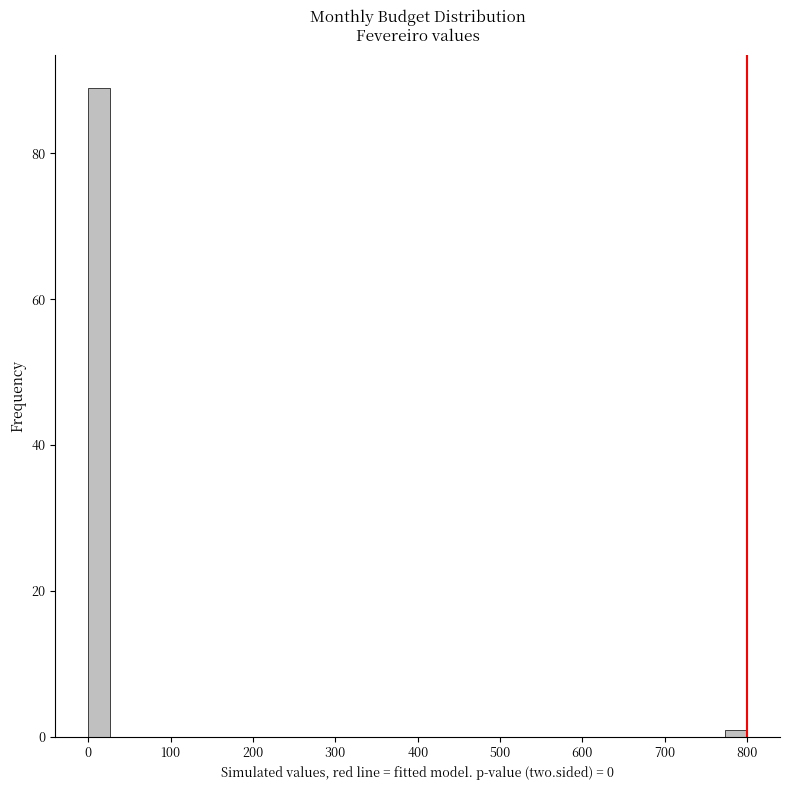

Around what value on the x-axis is the tallest bar? Give the approximate position of its centre, as read against the axis.

10